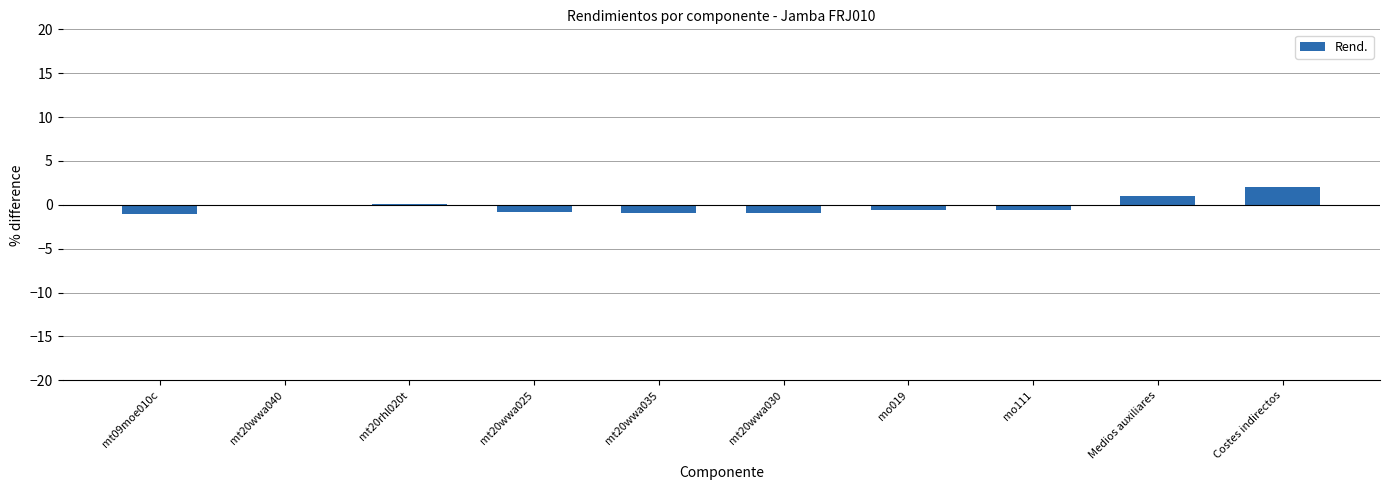

Between mo111 and Costes indirectos, which is larger?

Costes indirectos